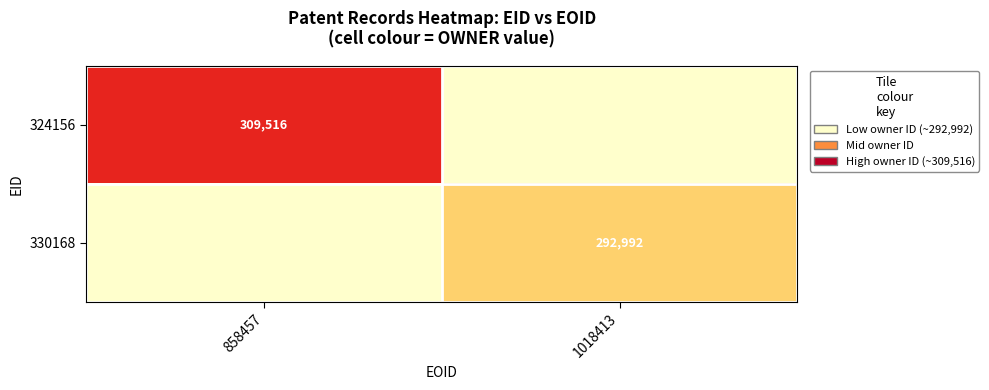

The 330168 series shows 71017.1 at 1018413. True or false?

False